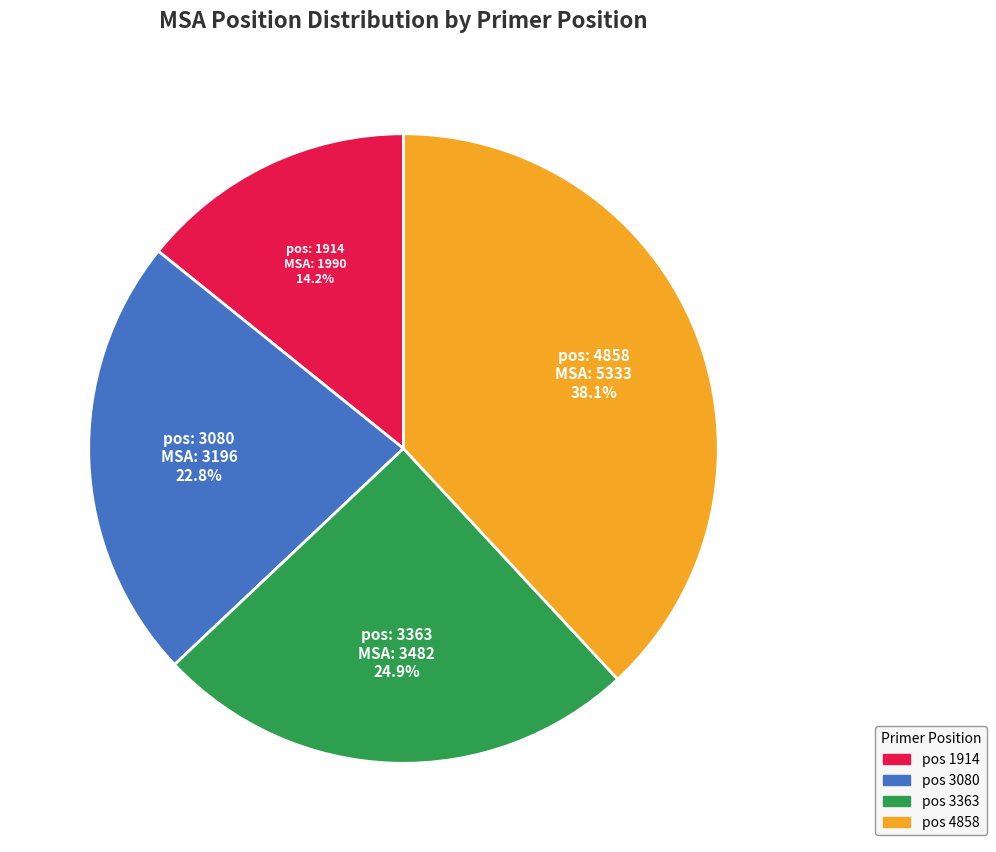

Is there any slice that represents more than half of the pie?

No